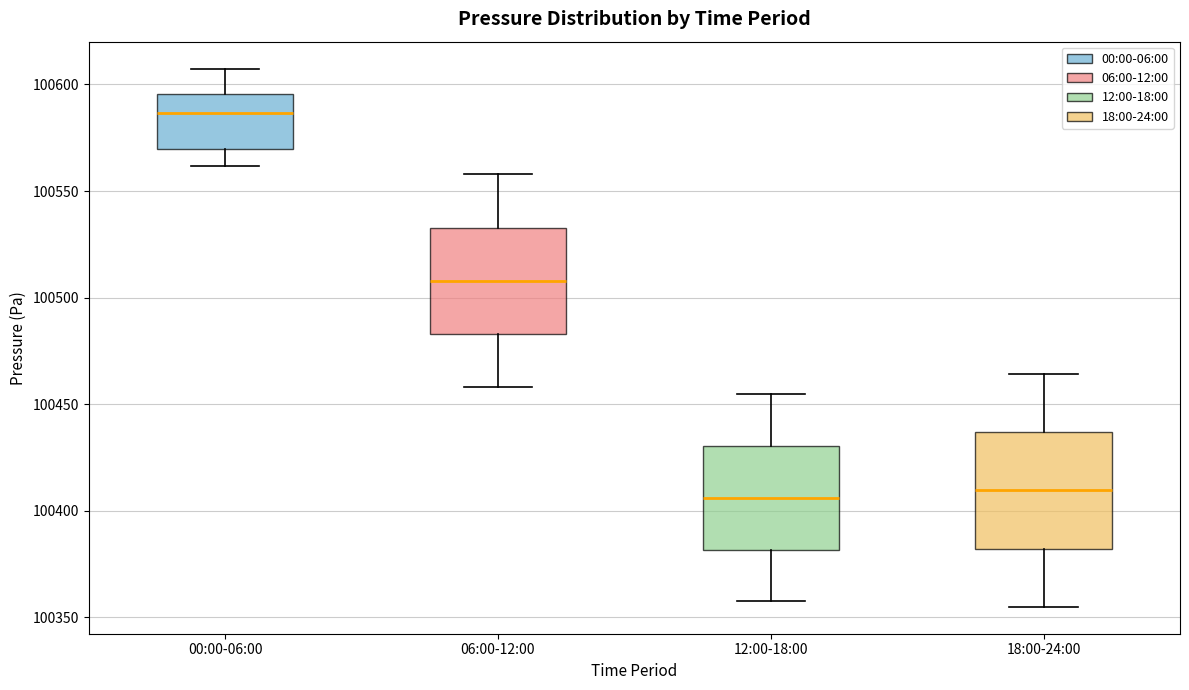

Which box's median line is the highest?

00:00-06:00